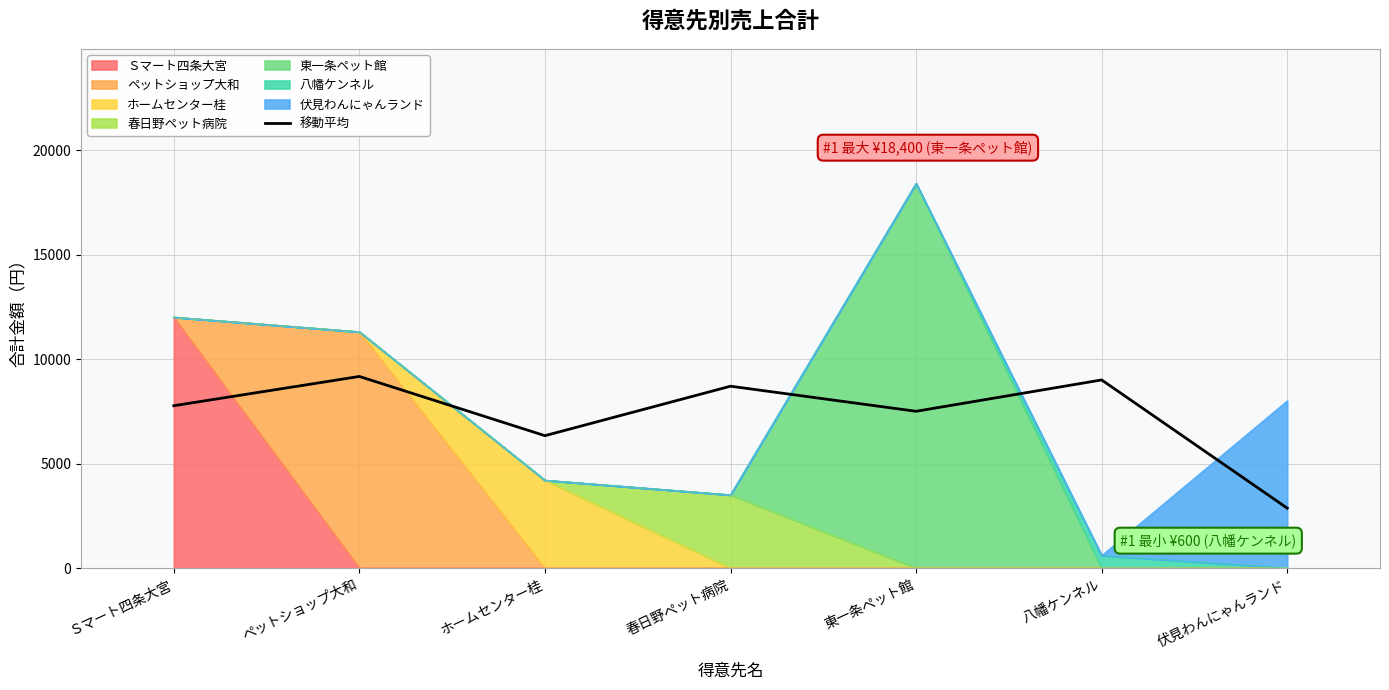

What is the average value?

7333.3